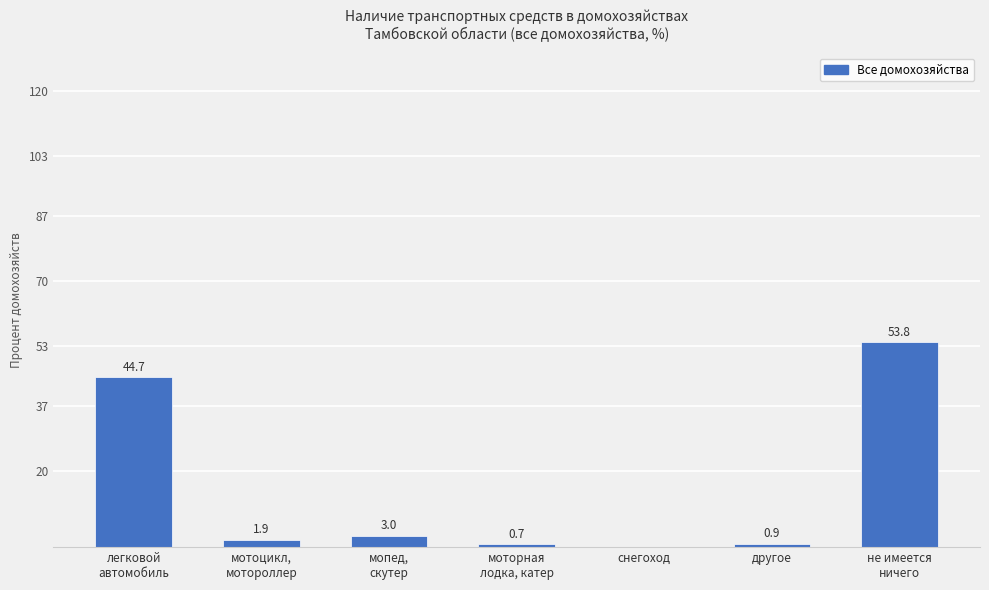

Are the bars horizontal?

No